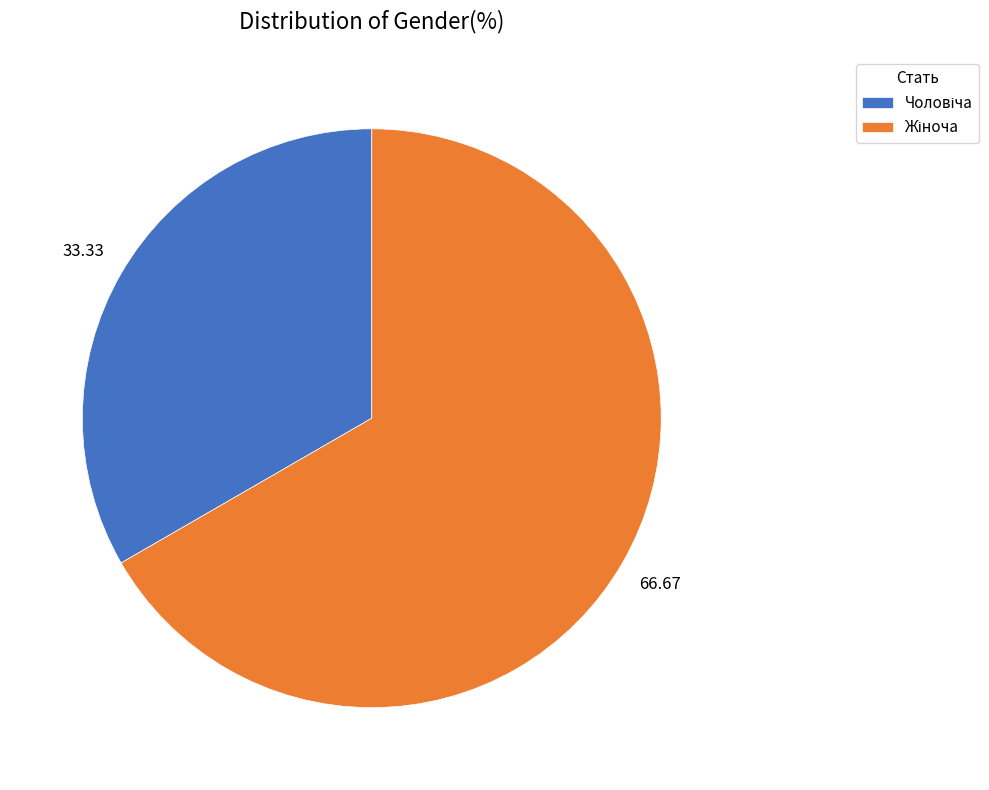

Is there a majority slice in this chart?

Yes